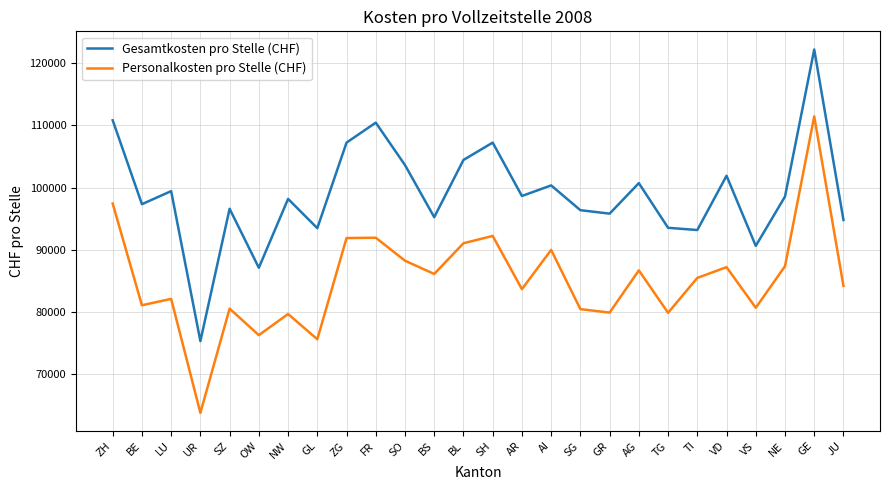

The value of Personalkosten pro Stelle (CHF) at TG is 116058. True or false?

False